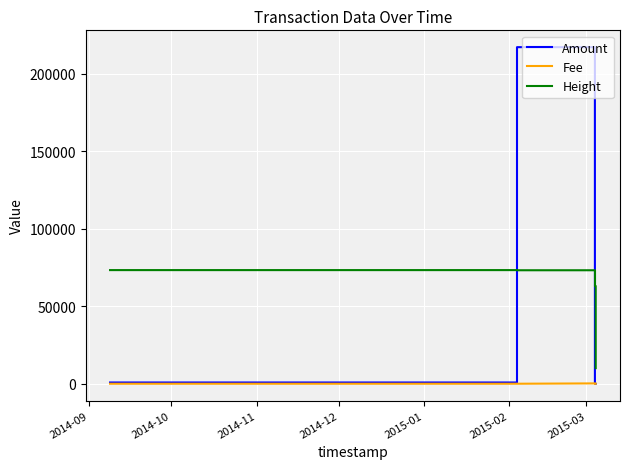

Which series has the largest total across all categories?

Height